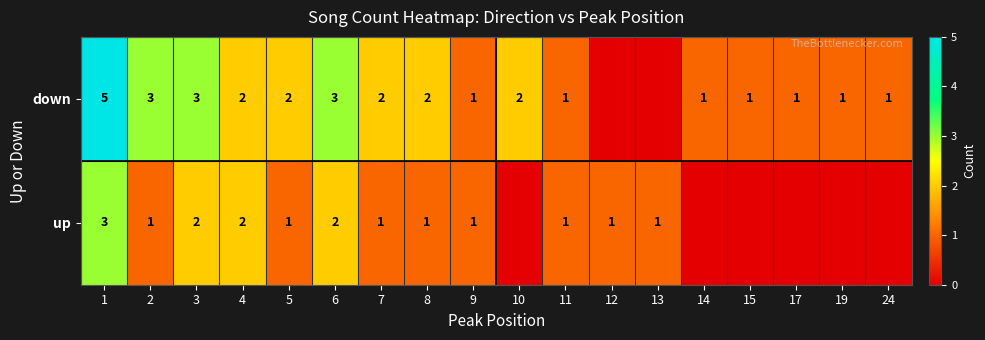

What is the sum of the down values at 11 and 17?

2